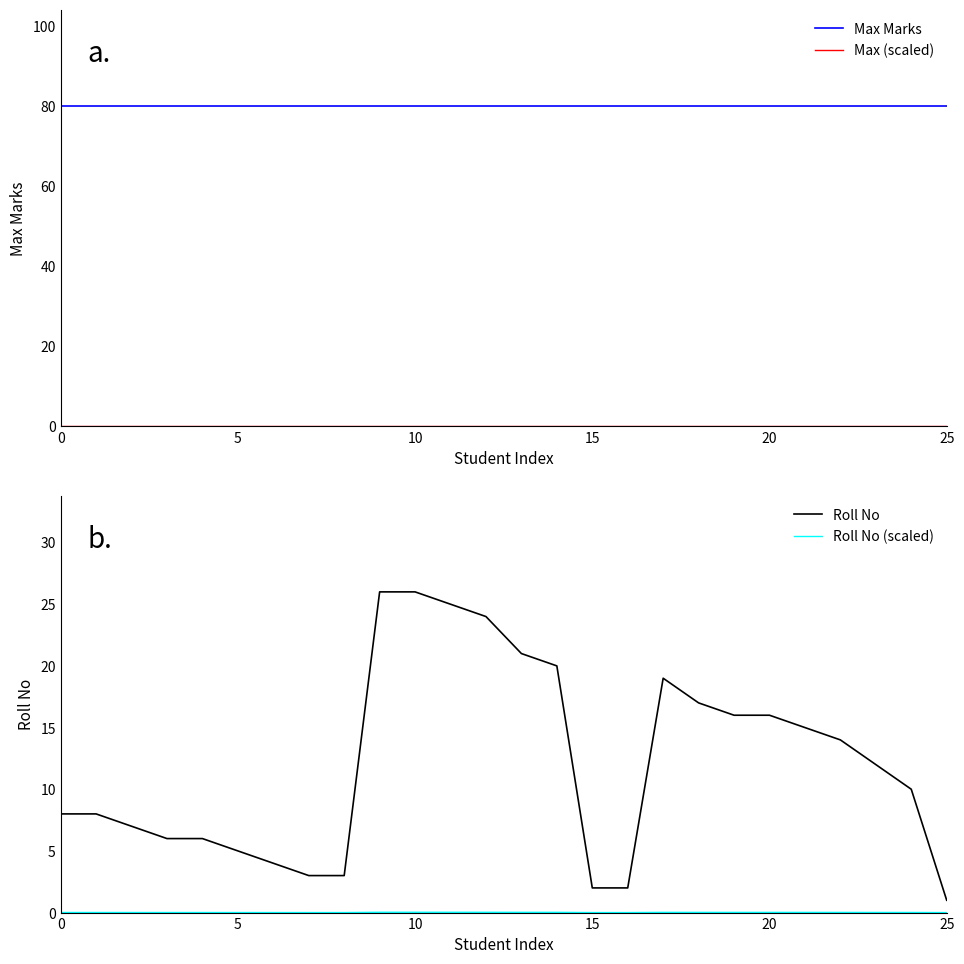

The value of Max Marks at 0 is 18.1. True or false?

False